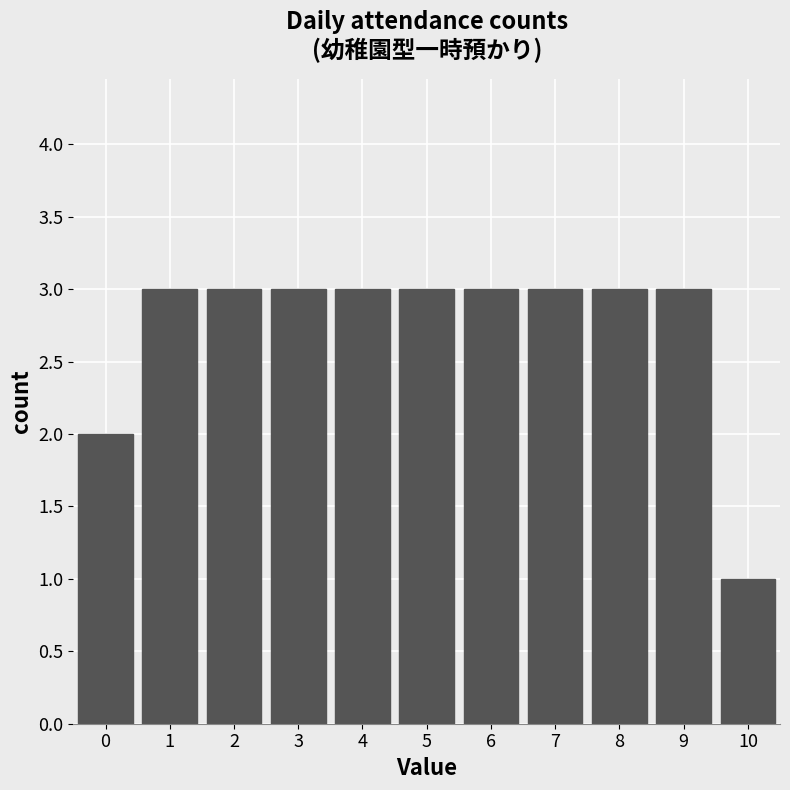

Reading left to right, list every bar in this chart as the range it spans on the x-axis followed by its height. The values are not printed on the chart, so give them approximately, as read against the axis.

-0.5 to 0.5: 2
0.5 to 1.5: 3
1.5 to 2.5: 3
2.5 to 3.5: 3
3.5 to 4.5: 3
4.5 to 5.5: 3
5.5 to 6.5: 3
6.5 to 7.5: 3
7.5 to 8.5: 3
8.5 to 9.5: 3
9.5 to 10.5: 1